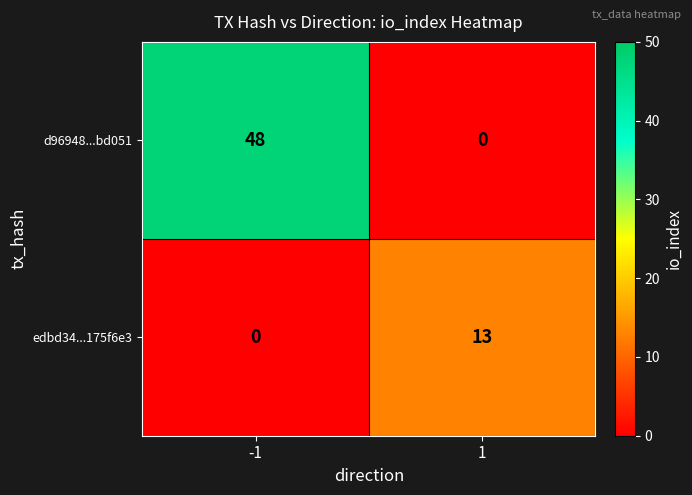

What is the greatest value displayed?

48